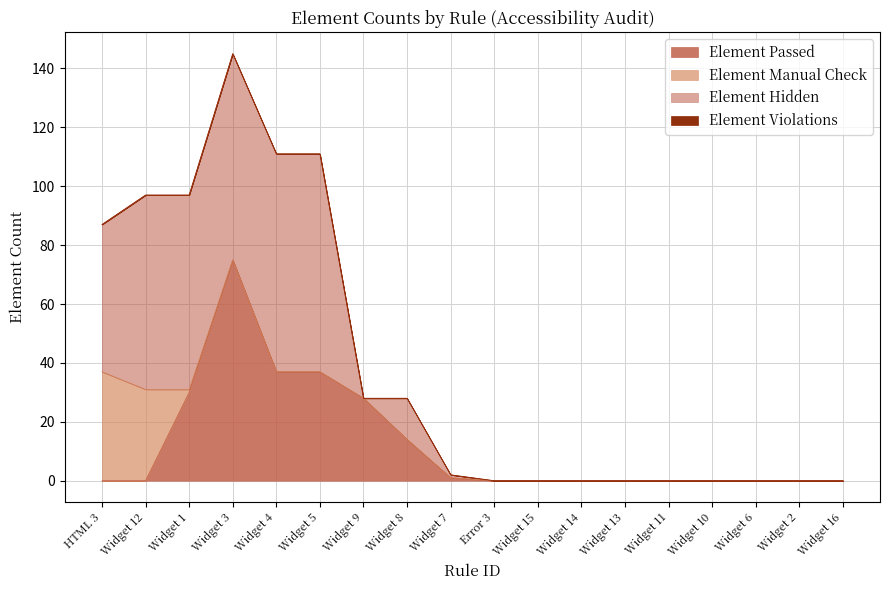

Does the chart display data point markers on the line(s)?

No